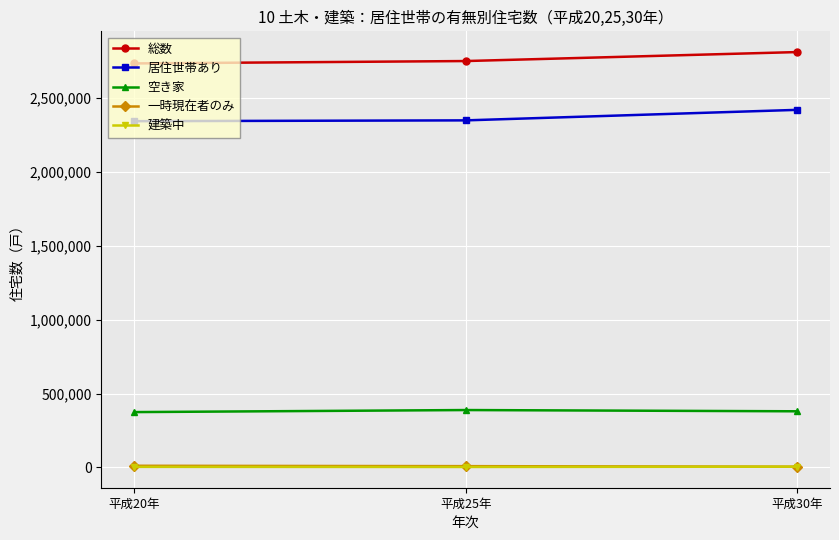

How many data points in 総数 are less than 2746600?

1